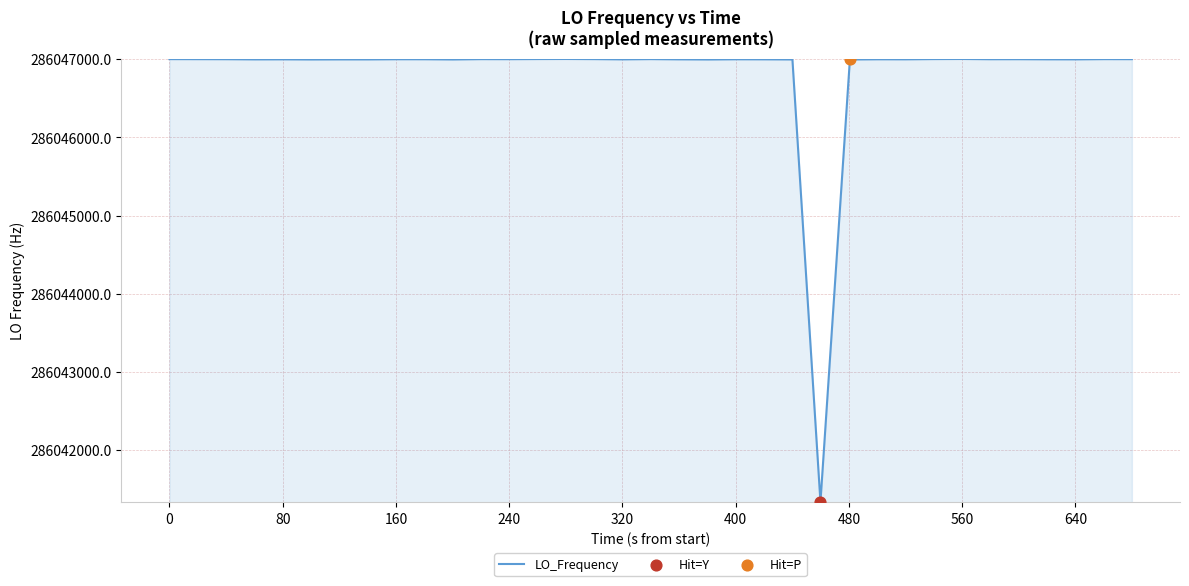

What is the difference between the maximum and minimum values?

5663.8